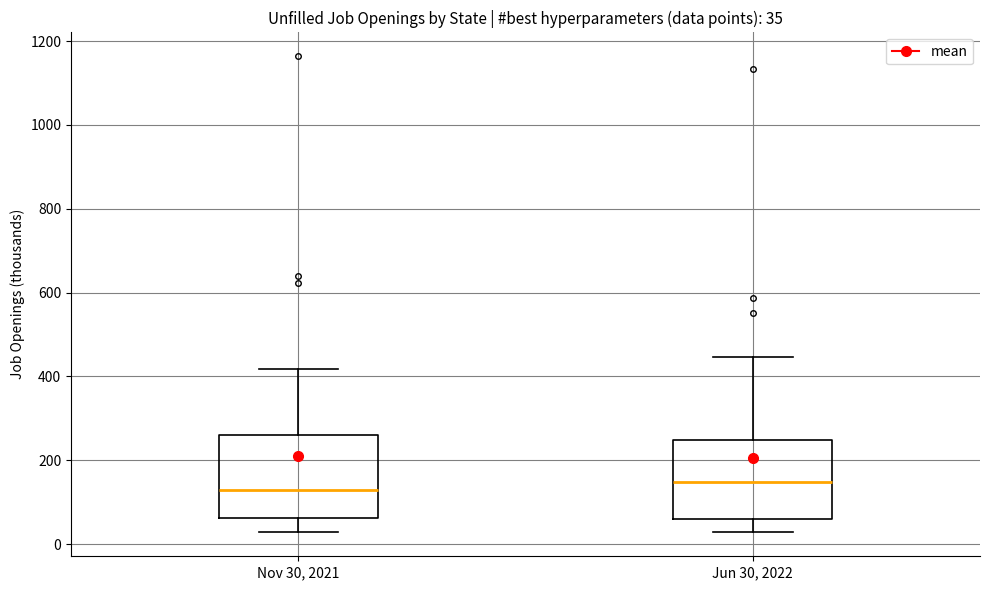

Which box has the lowest median line?

Nov 30, 2021